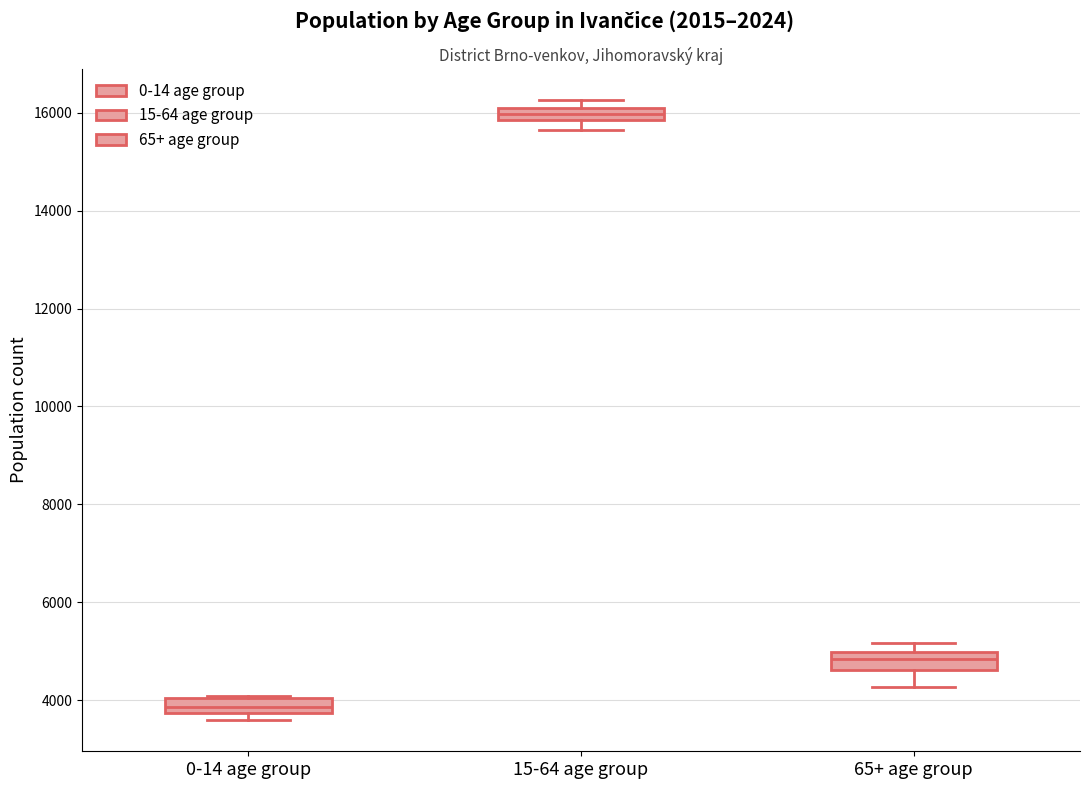

Which box has the highest median line?

15-64 age group